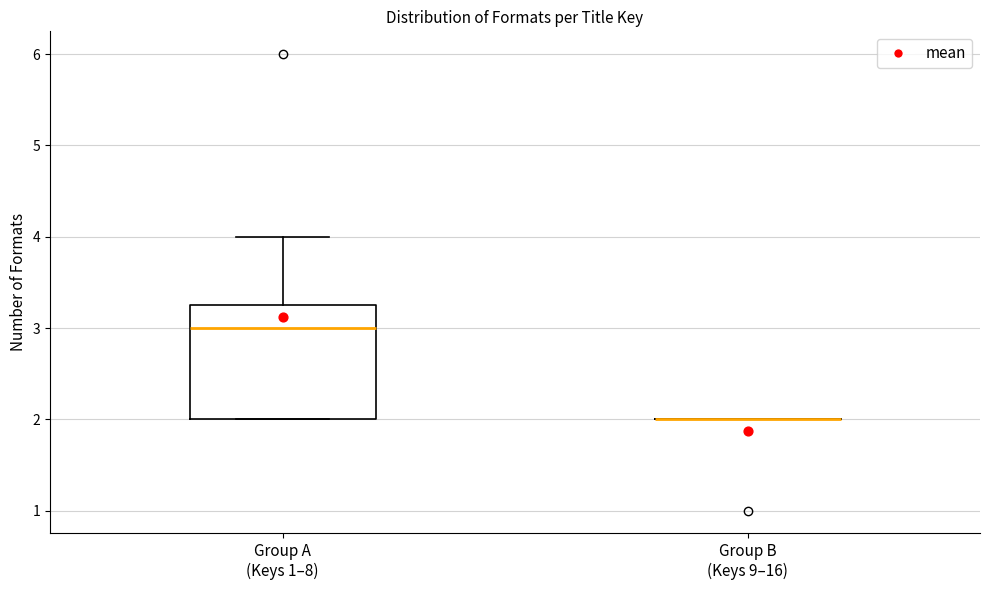

Reading left to right, read every box against the y-axis: the position of its median line, the range the box covers, and the ends of its whiskers. The values are not printed on the chart, so give them approximately, as read against the axis.

Group A (Keys 1–8): median 3.0, box 2.0 to 3.3, whiskers 2.0 to 4.0
Group B (Keys 9–16): box collapsed to a line at 2.0, whiskers 2.0 to 2.0